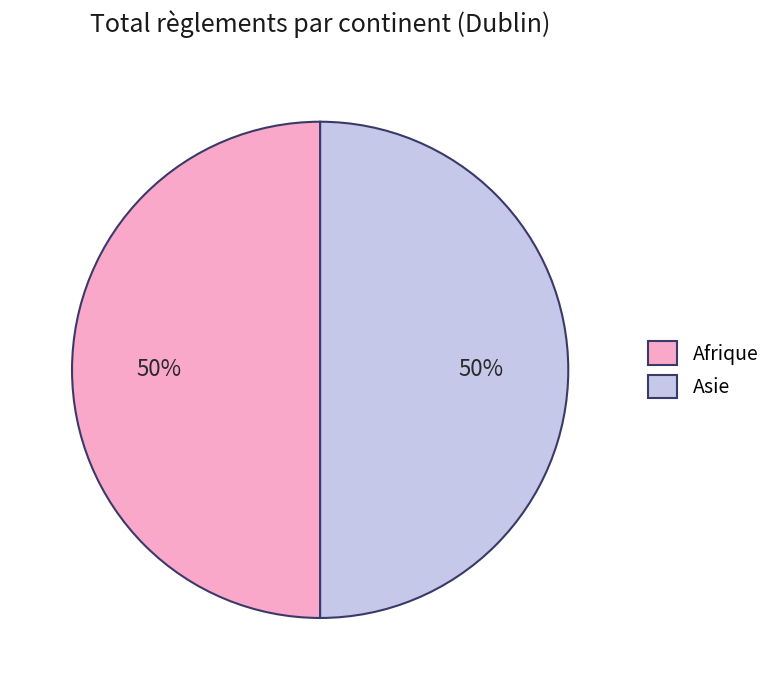

To the nearest percent, what portion does Afrique represent?

50%